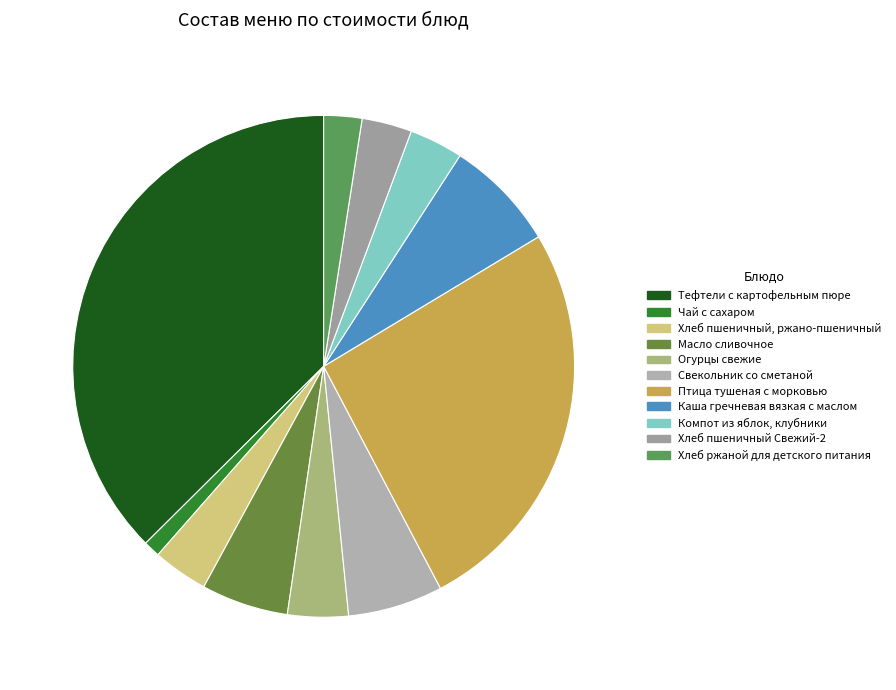

Rank the categories by value from lowest to highest.

Чай с сахаром, Хлеб ржаной для детского питания, Хлеб пшеничный Свежий-2, Компот из яблок, клубники, Хлеб пшеничный, ржано-пшеничный, Огурцы свежие, Масло сливочное, Свекольник со сметаной, Каша гречневая вязкая с маслом, Птица тушеная с морковью, Тефтели с картофельным пюре